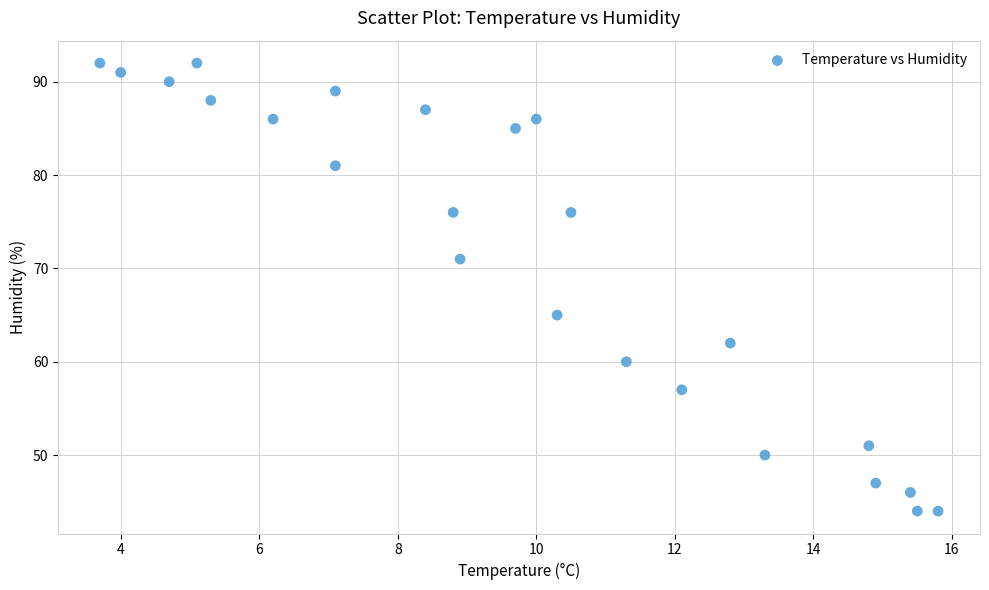

What is the range of Y values (max minus min)?

48